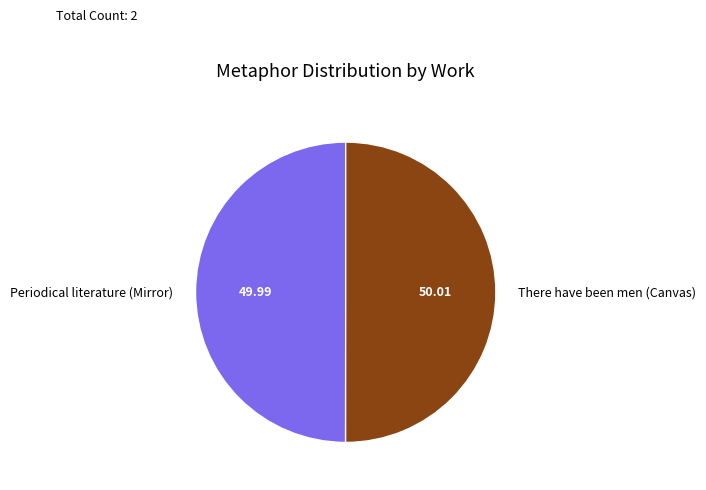

Is the sum of There have been men (Canvas) and Periodical literature (Mirror) greater than half?

Yes